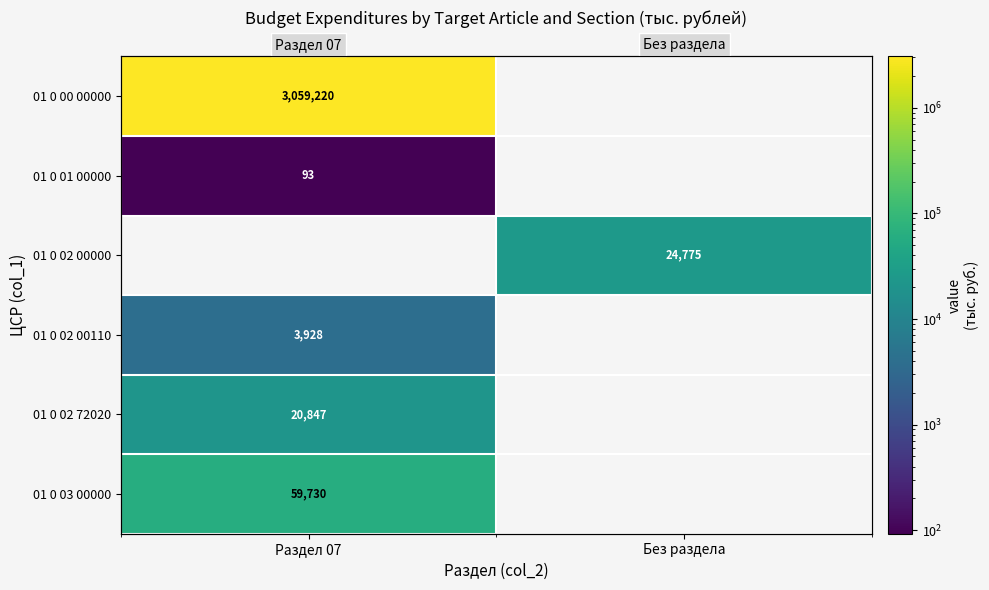

Which series has the largest range (max minus min)?

01 0 00 00000